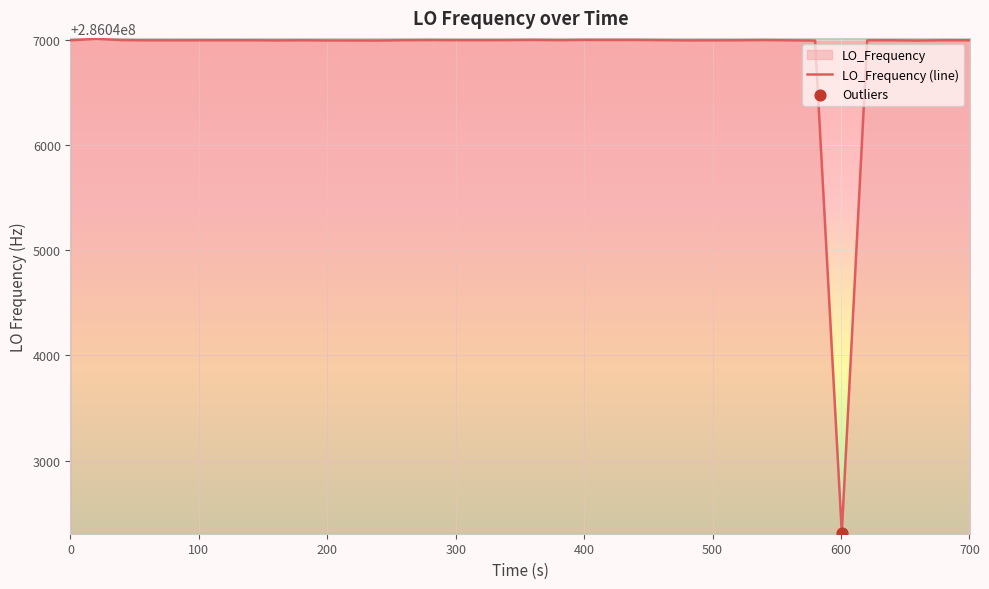

What is the difference between the maximum and minimum values?

4697.9